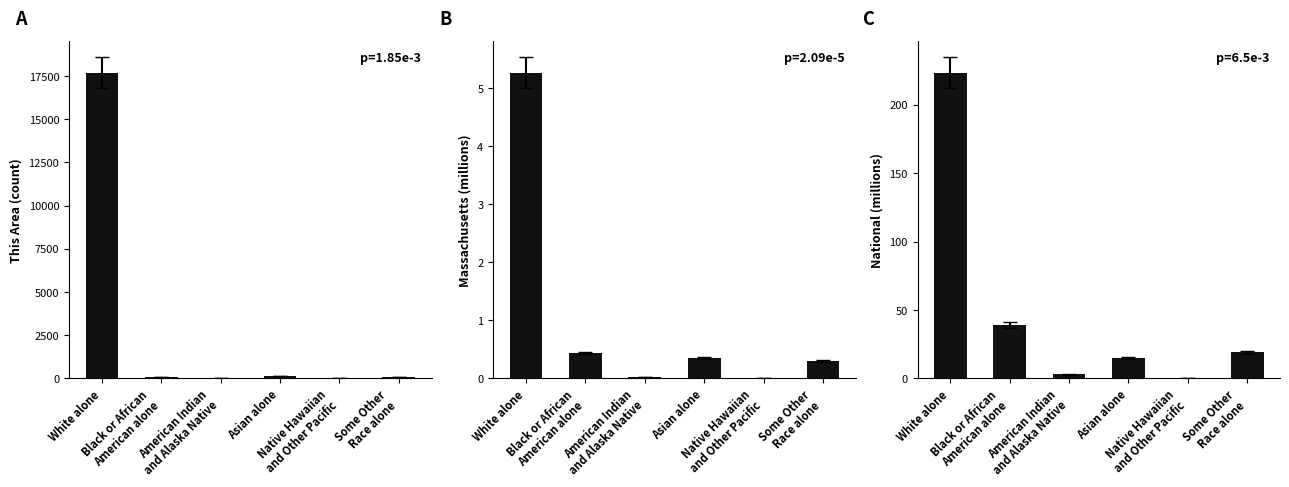

How many categories are shown in the chart?

6